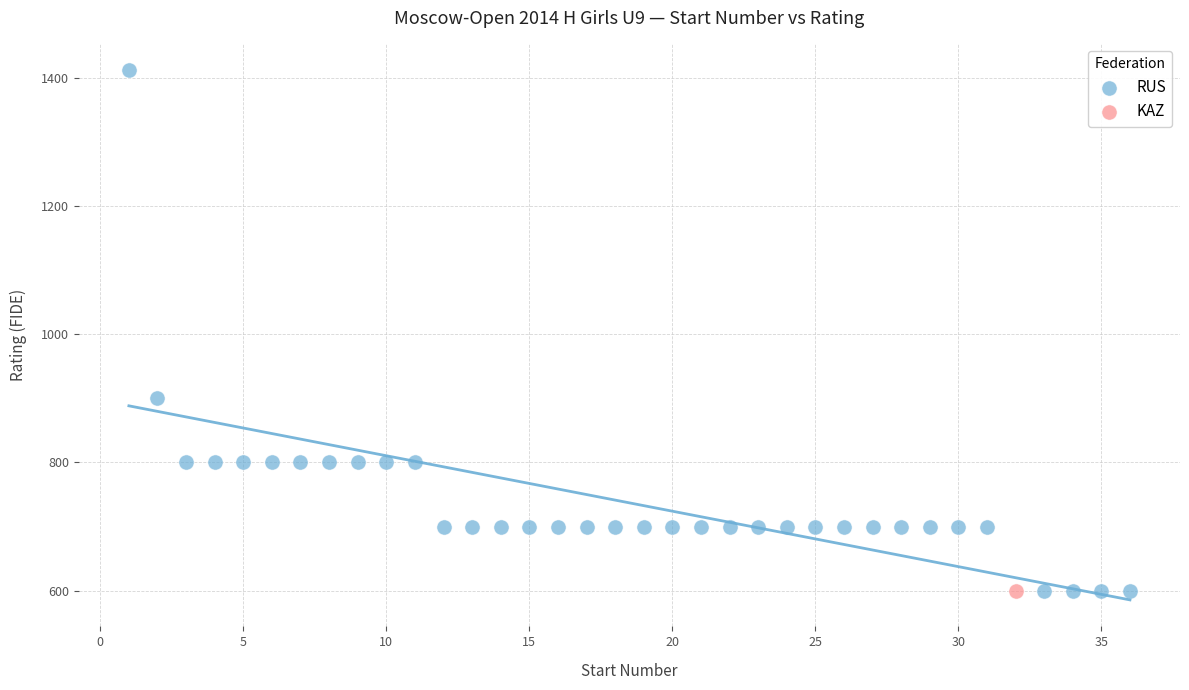

What are all the series names shown in the legend?

RUS, KAZ